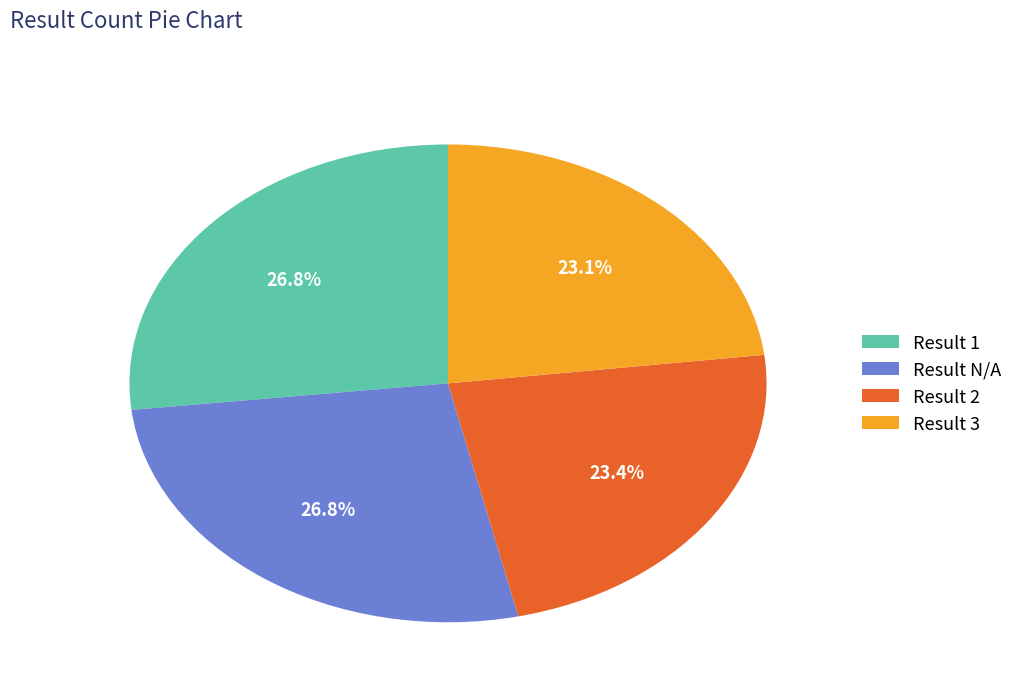

How many slices are in this pie chart?

4